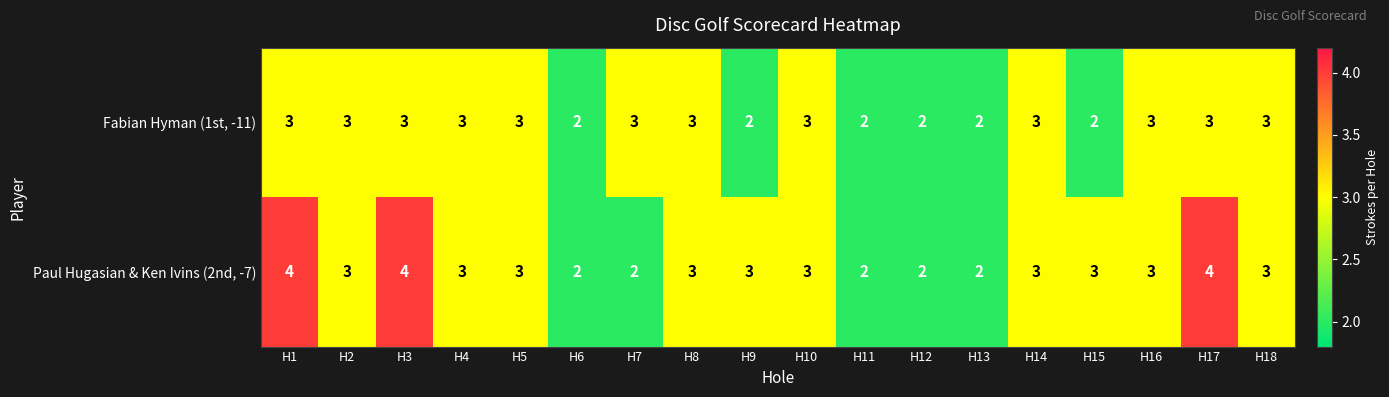

What is the minimum value shown in the chart?

2